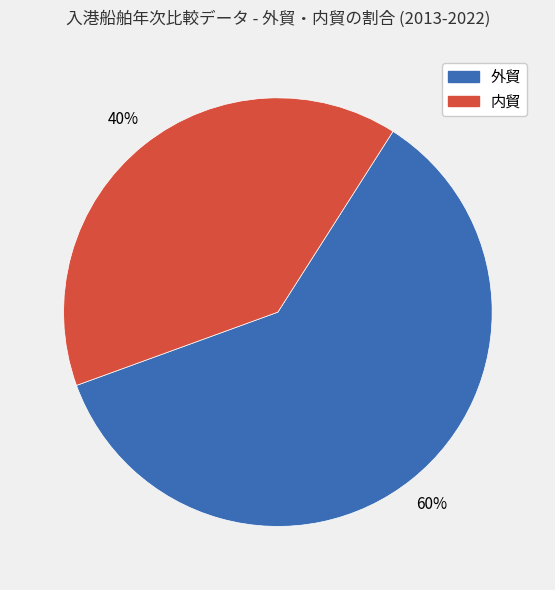

Count the number of slices in the pie.

2